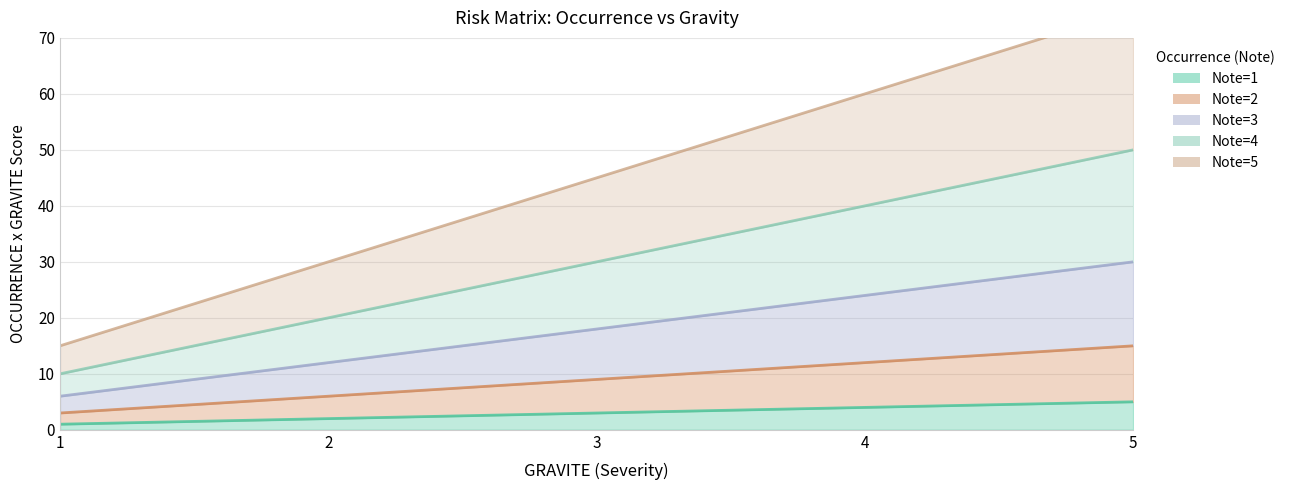

Which series has the widest spread of values?

Note=5